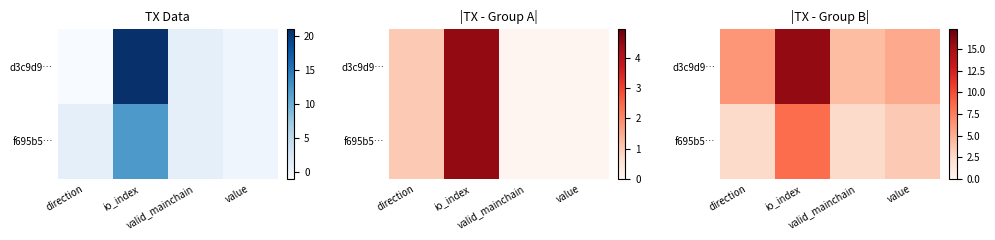

Between io_index and value, which is larger?

io_index